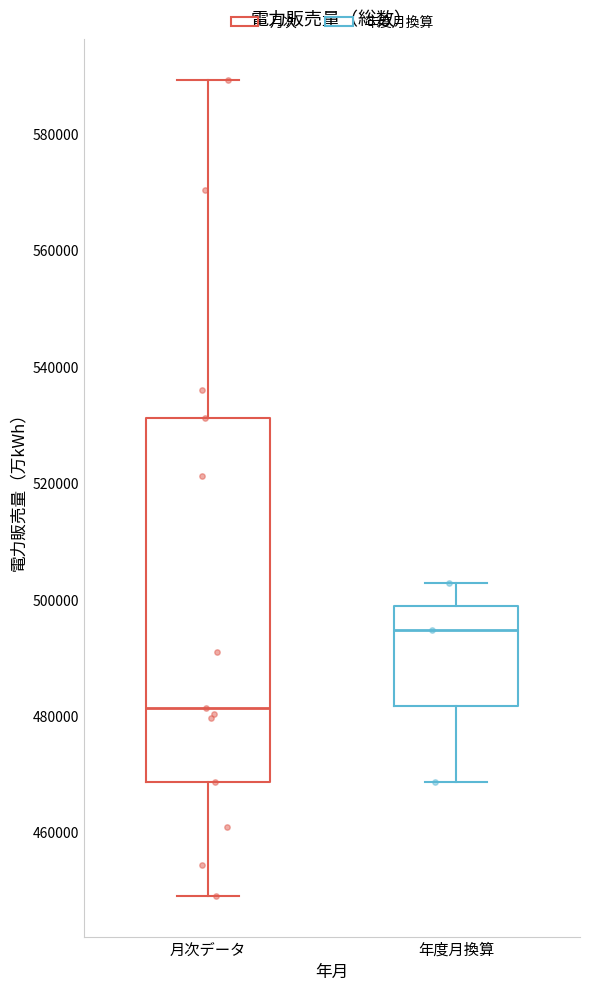

Which box has the lowest median line?

月次データ